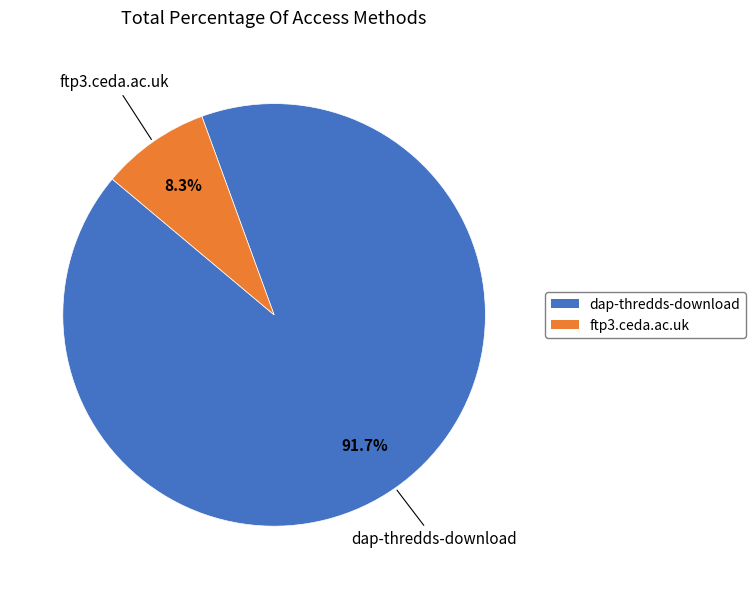

To the nearest percent, what percentage of the pie is dap-thredds-download?

92%